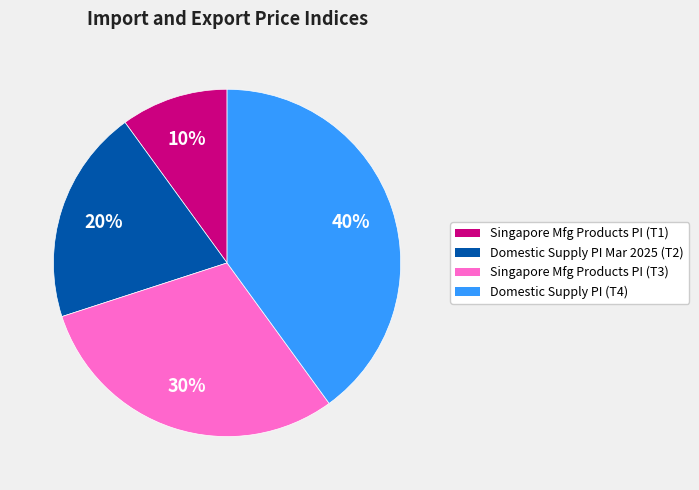

To the nearest percent, what is the average slice percentage?

25%